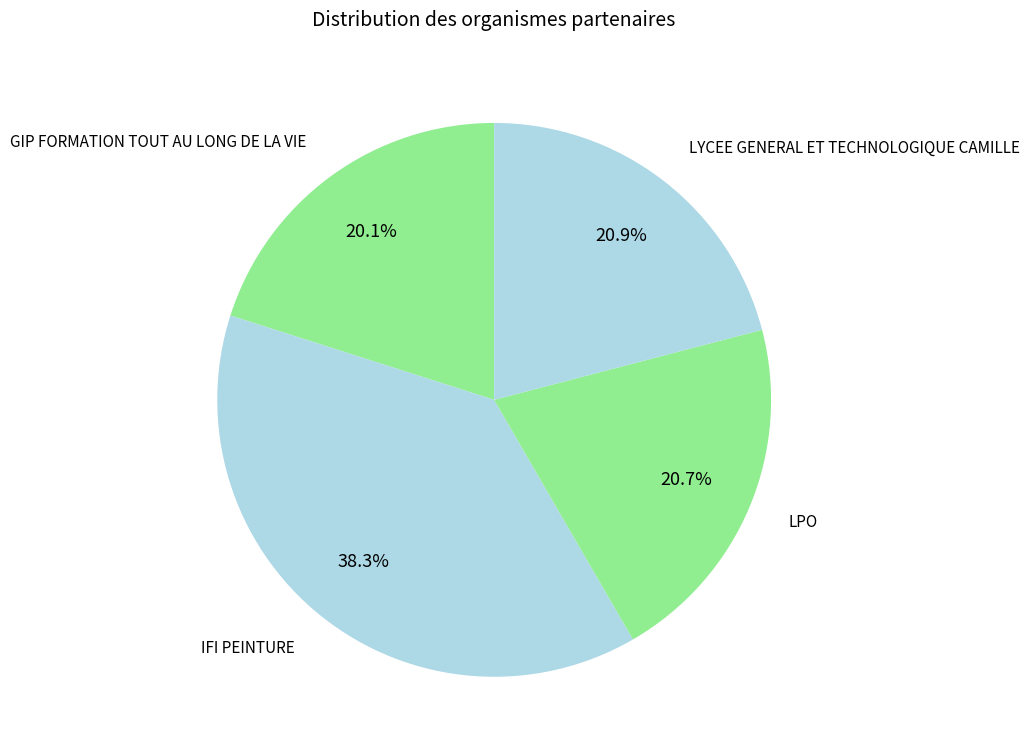

True or false: GIP FORMATION TOUT AU LONG DE LA VIE accounts for 20% of the total.

True